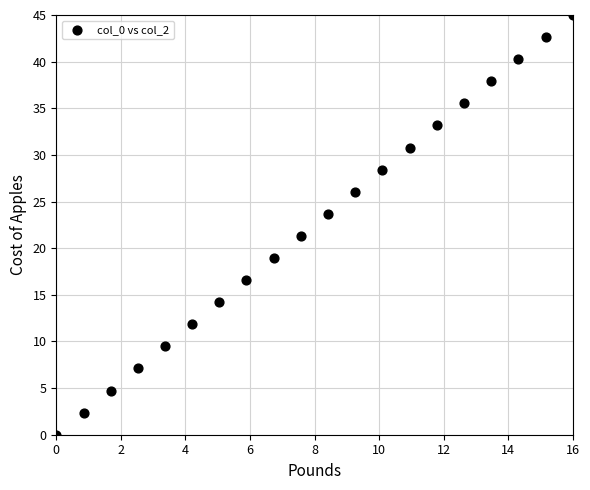

What is the range of X values (max minus min)?

16.0